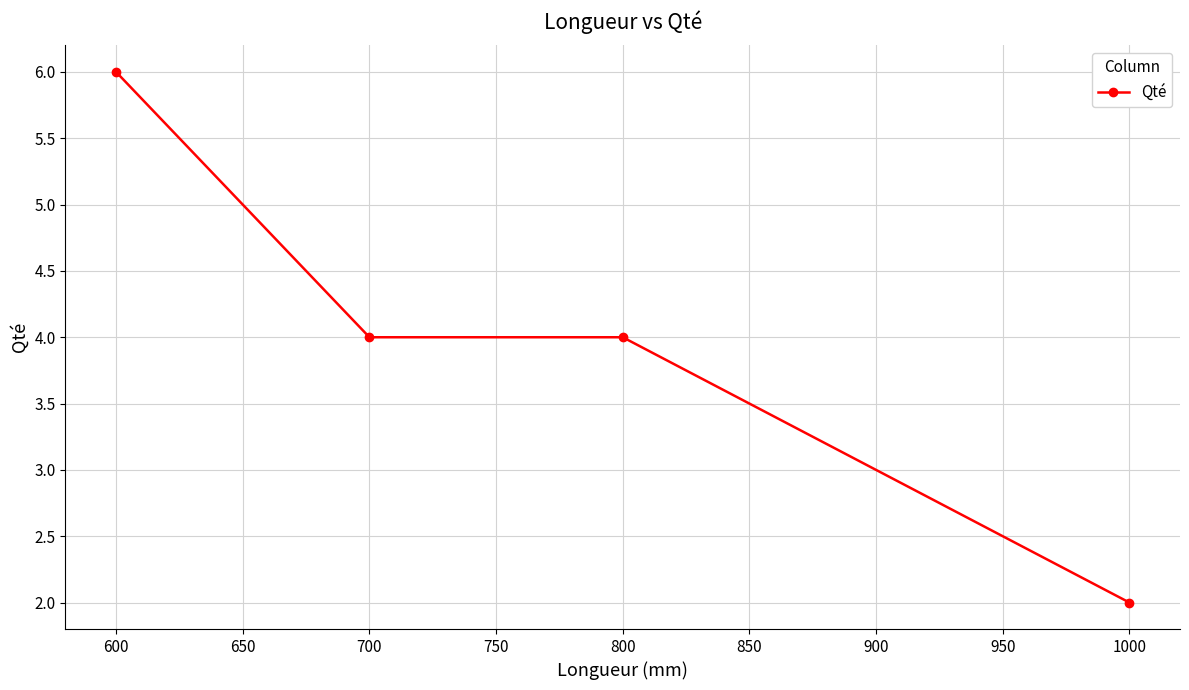

Which category has the highest value across all series?

600